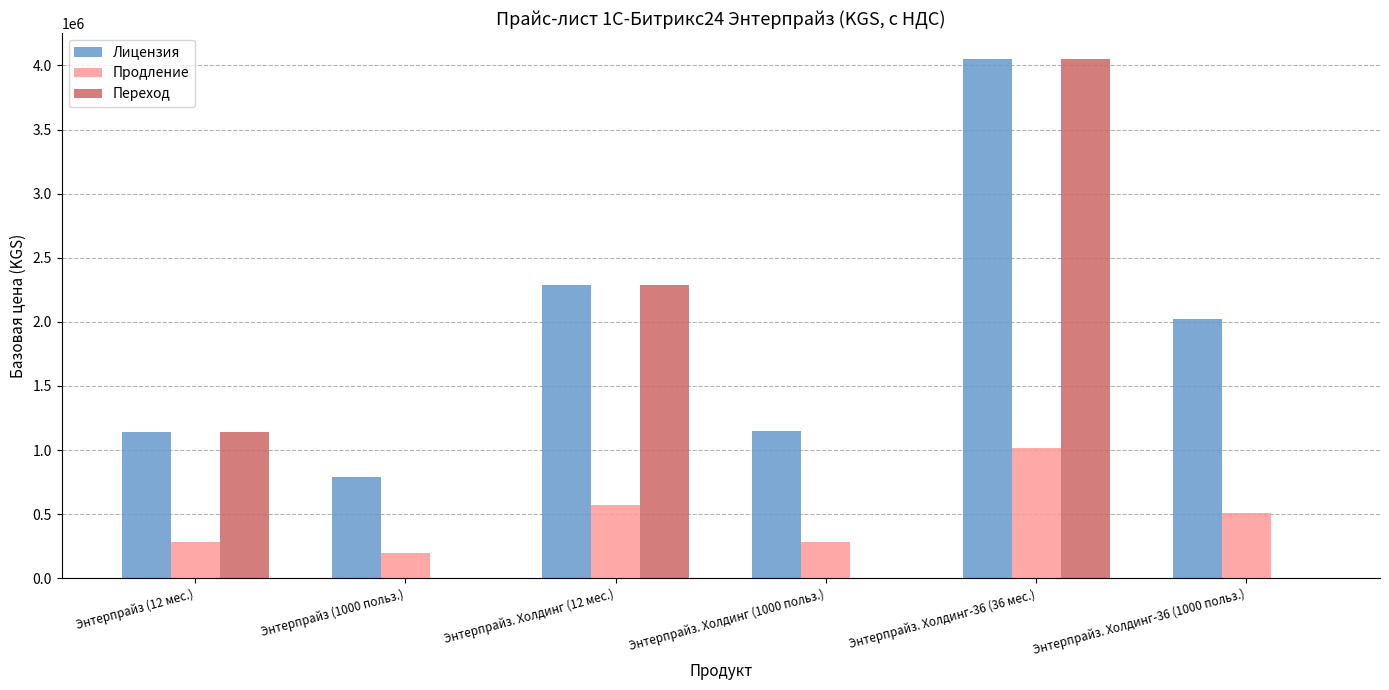

The value of Лицензия at Энтерпрайз. Холдинг-36 (1000 польз.) is 2025000. True or false?

True